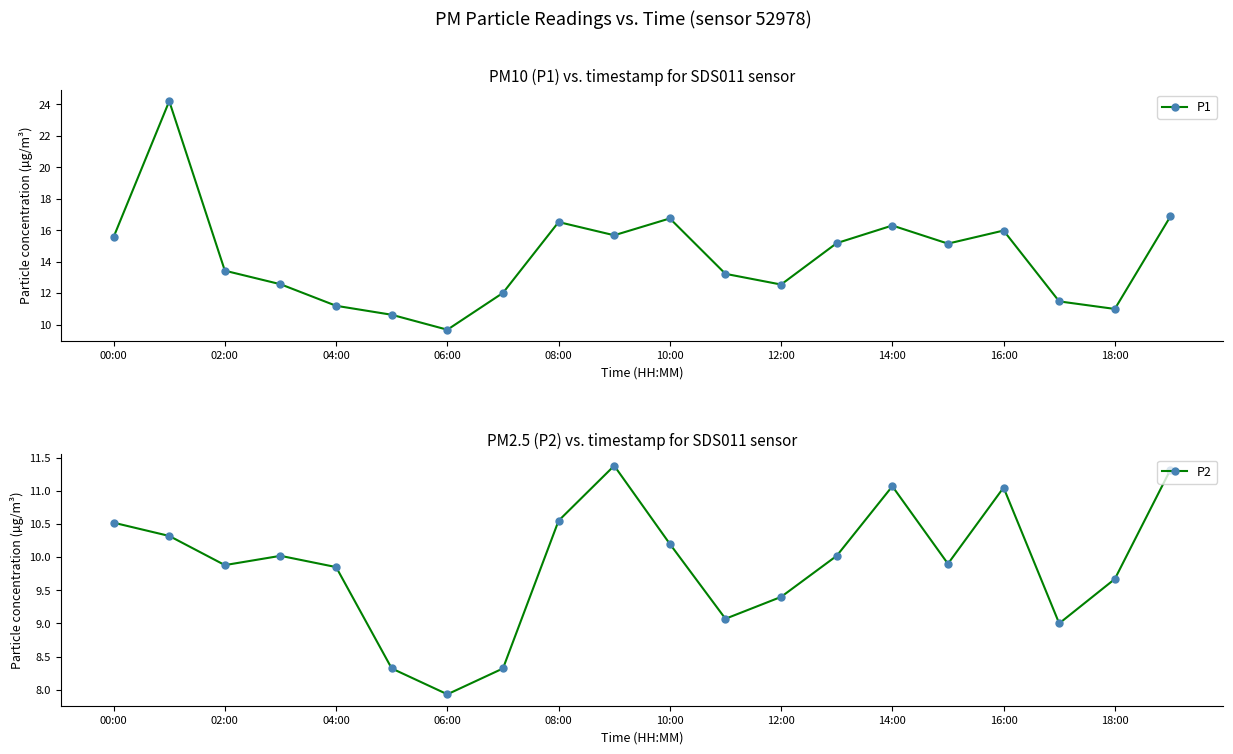

How many interior local peaks does the P2 series have?

4